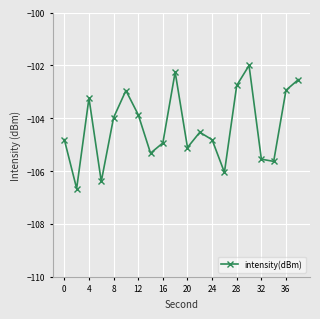

True or false: there are more than 2 points higher than both neighbors.

True